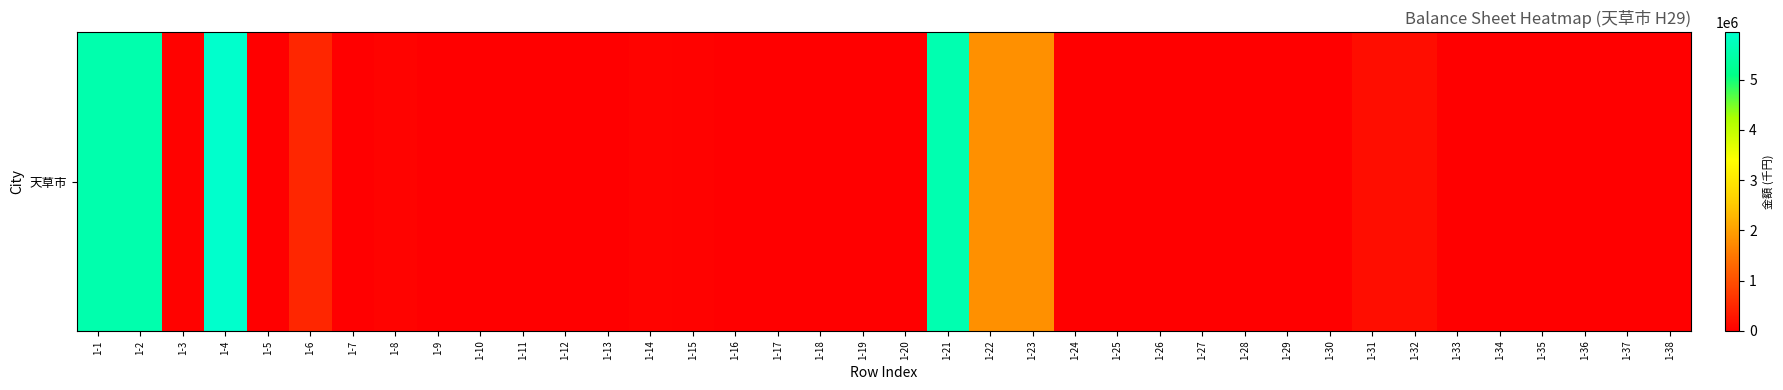

What is the sum of the values at 1-16 and 1-37?

9695